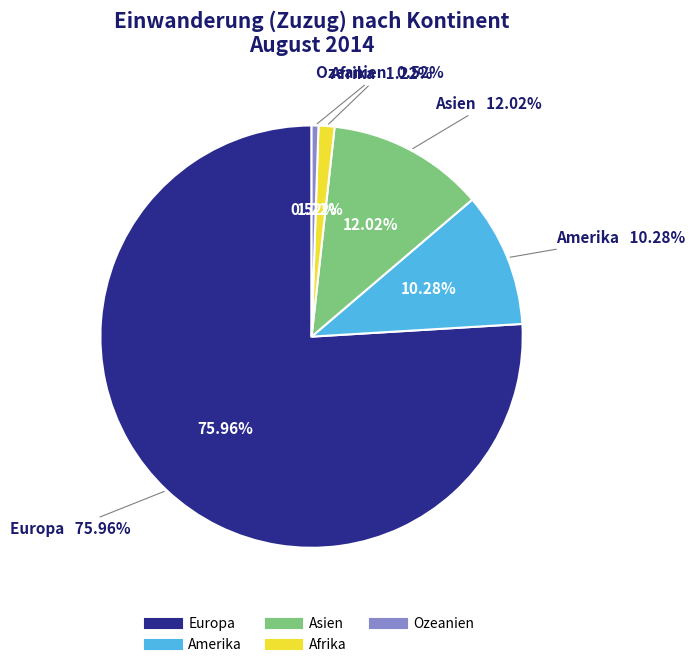

Count the number of slices in the pie.

5